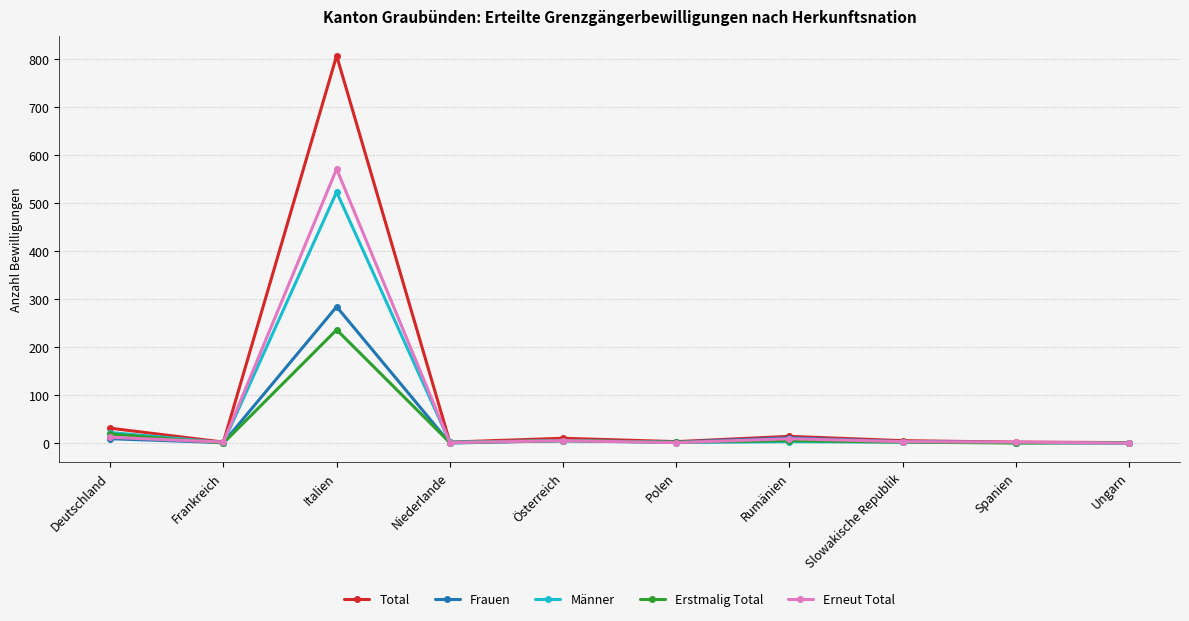

Rank the series by their maximum value, from highest to lowest.

Total, Erneut Total, Männer, Frauen, Erstmalig Total